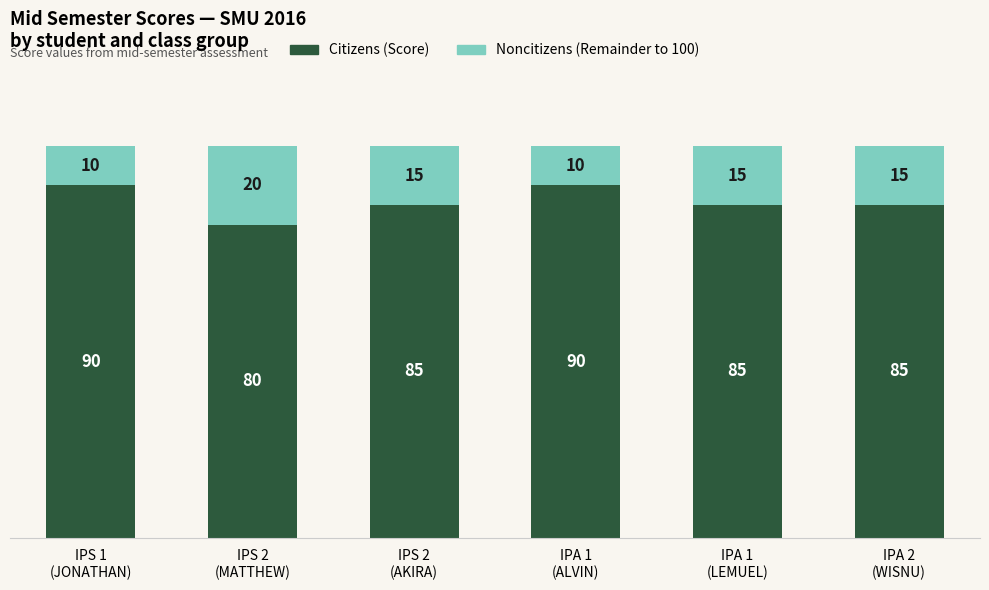

Reading right to left, list the values for the Citizens series.

85	85	90	85	80	90